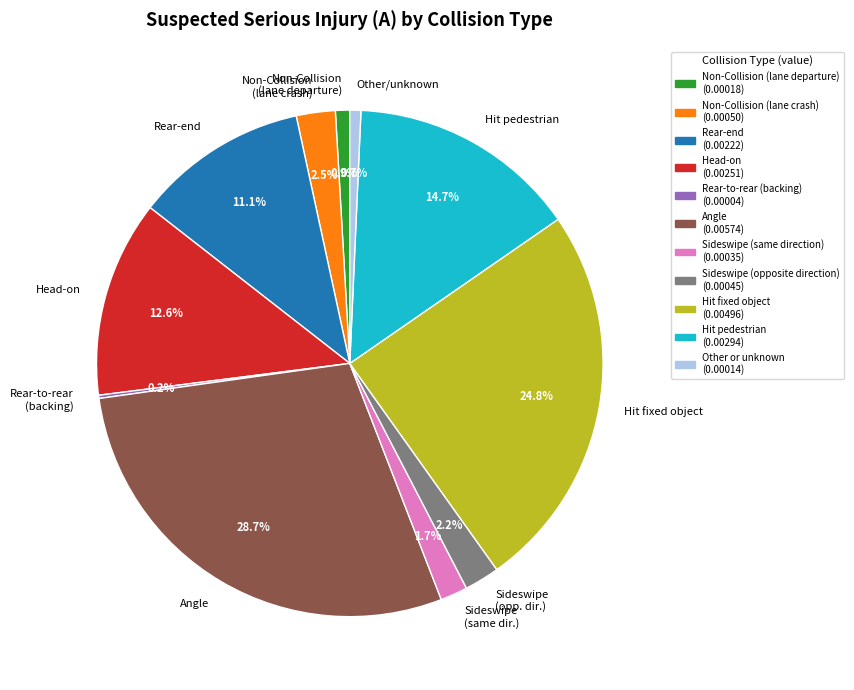

How much of the chart is everything except Other/unknown?

99.3%